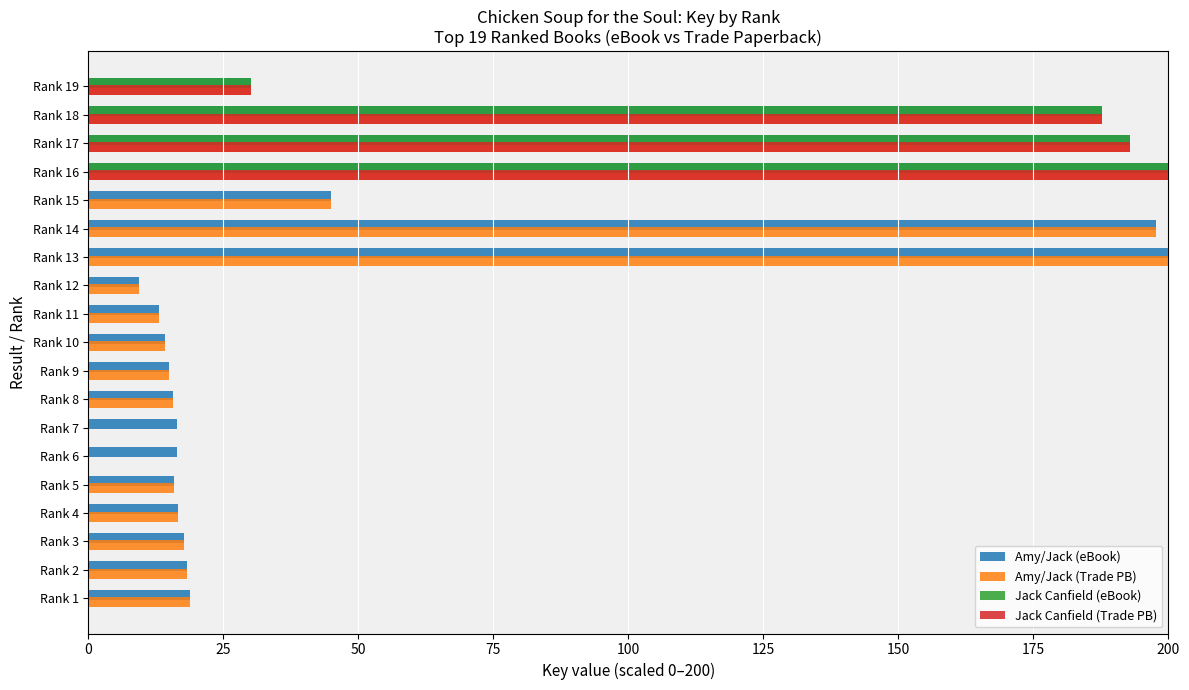

At which category is the sum across all series the highest?

Rank 16